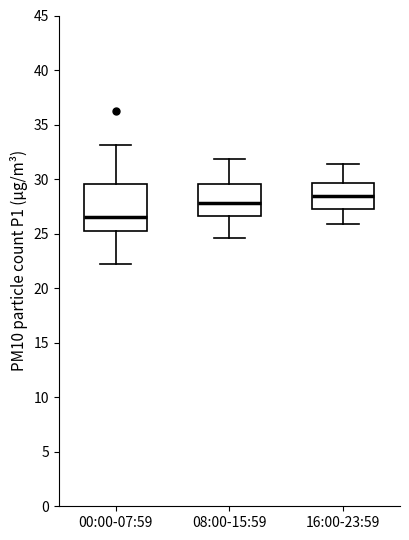

Where does the upper whisker of the box for 08:00-15:59 end on the y-axis? The values are not printed on the chart, so give them approximately, as read against the axis.

32.0